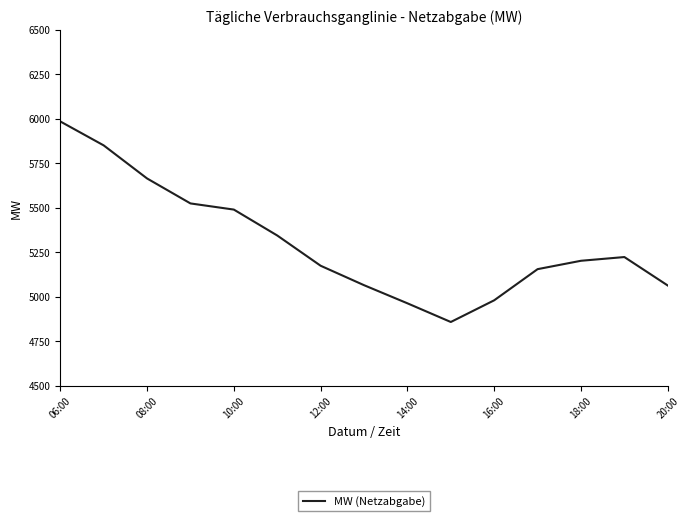

What is the minimum value shown in the chart?

4859.4